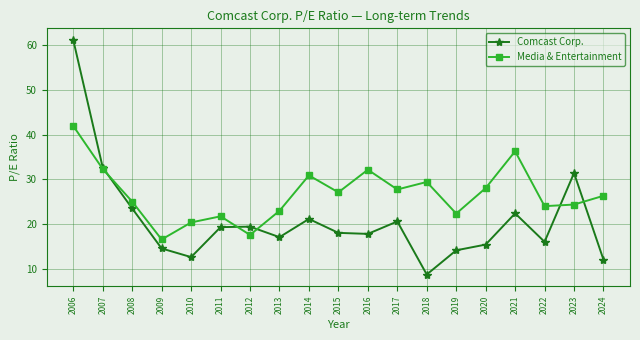

What is the value of the Media & Entertainment point at the 12th from the left?

27.7